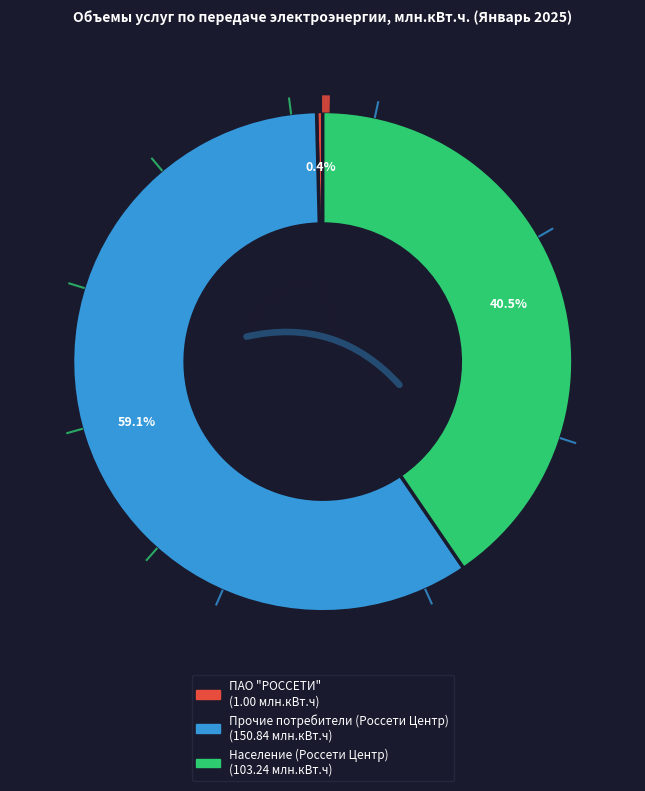

Combined, what portion of the pie is Население (Россети Центр) and ПАО "РОССЕТИ"?

40.9%